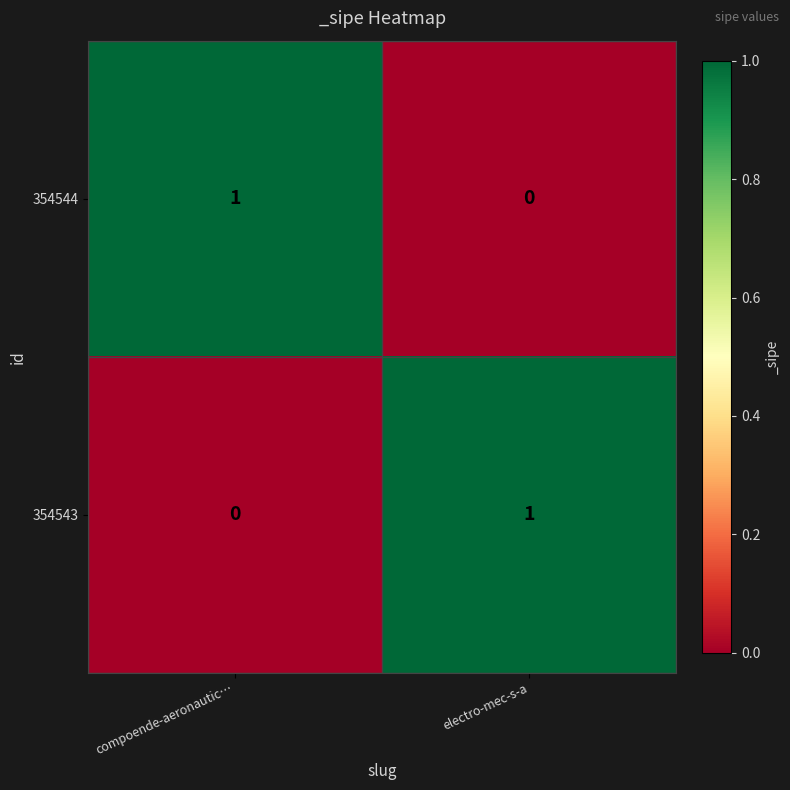

Reading left to right, what are all the values shown in this chart?

354544: compoende-aeronautic…=1	electro-mec-s-a=0
354543: compoende-aeronautic…=0	electro-mec-s-a=1